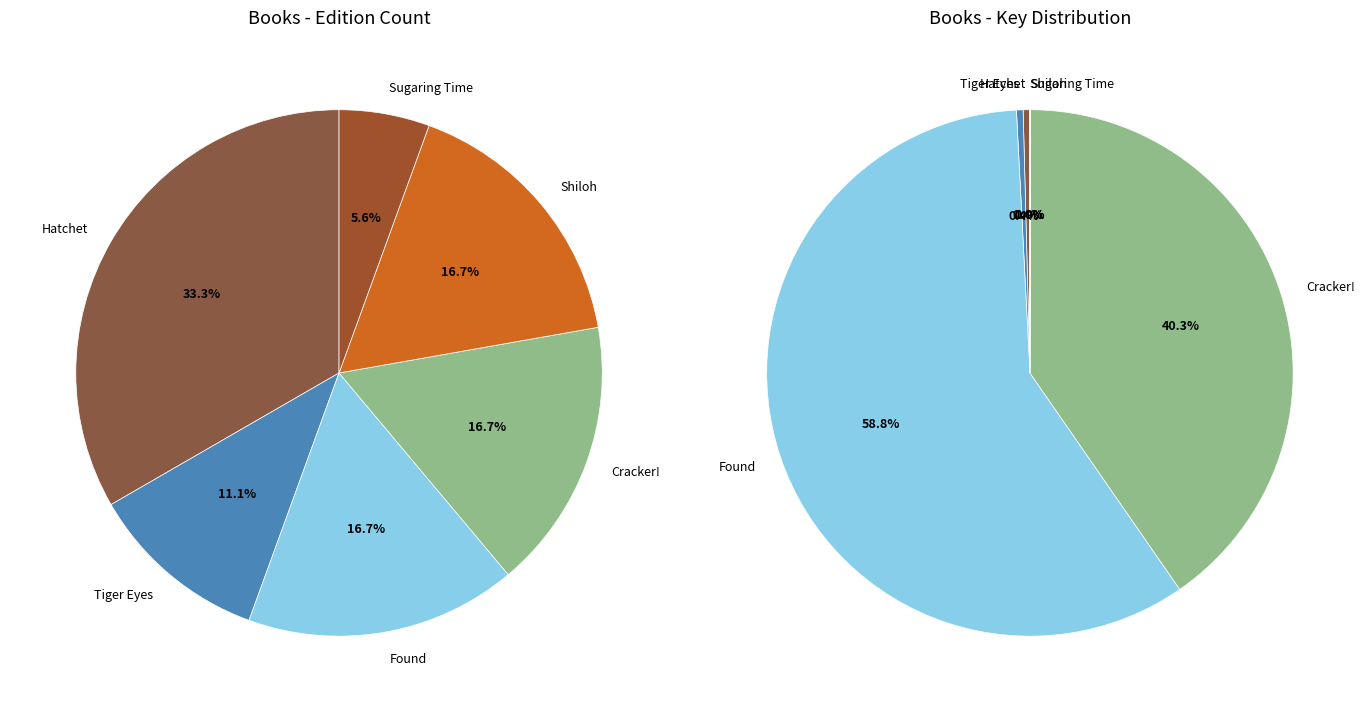

To the nearest percent, what is the average slice percentage?

17%